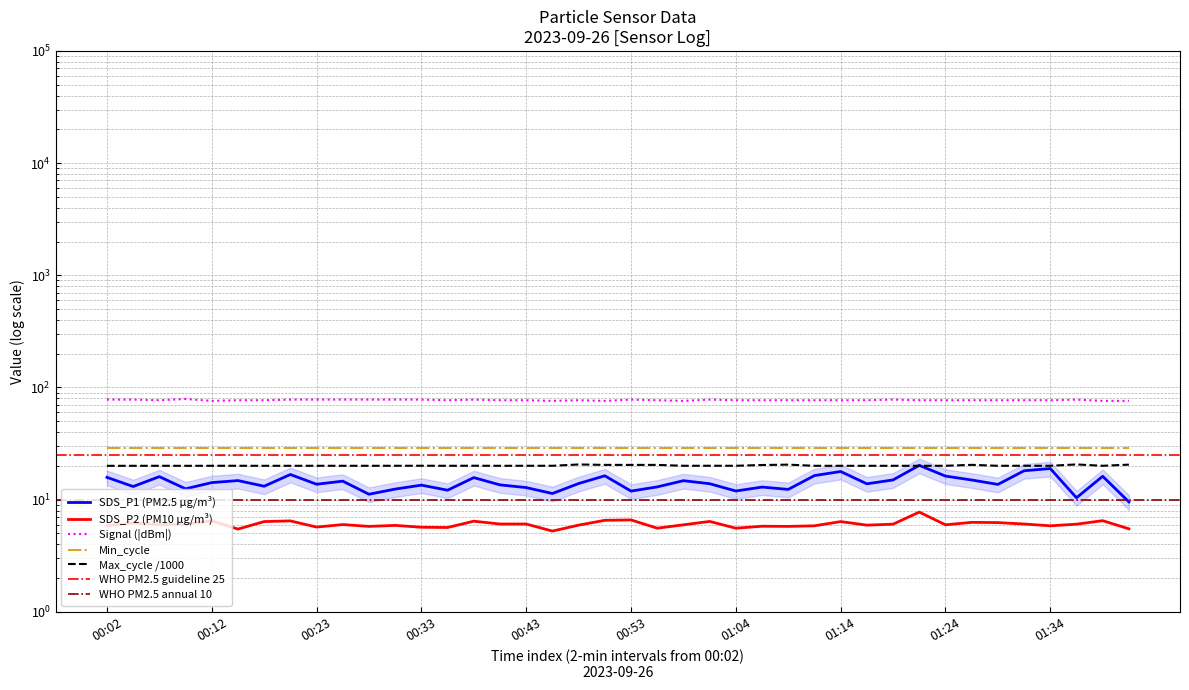

What is the highest value of the SDS_P1 series?

20.2